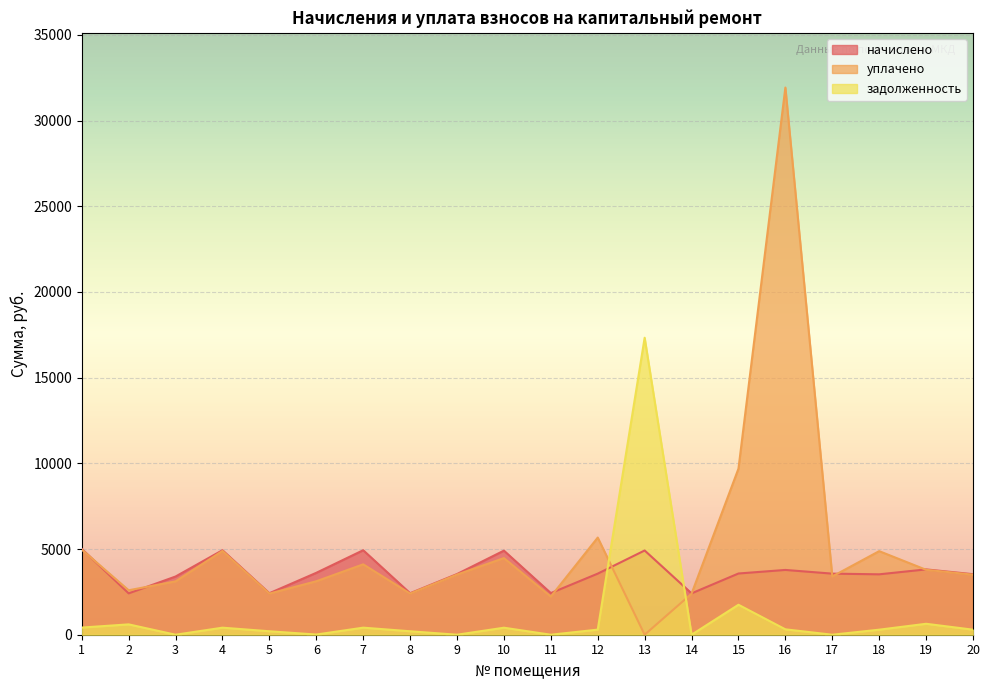

Which series has the largest range (max minus min)?

уплачено